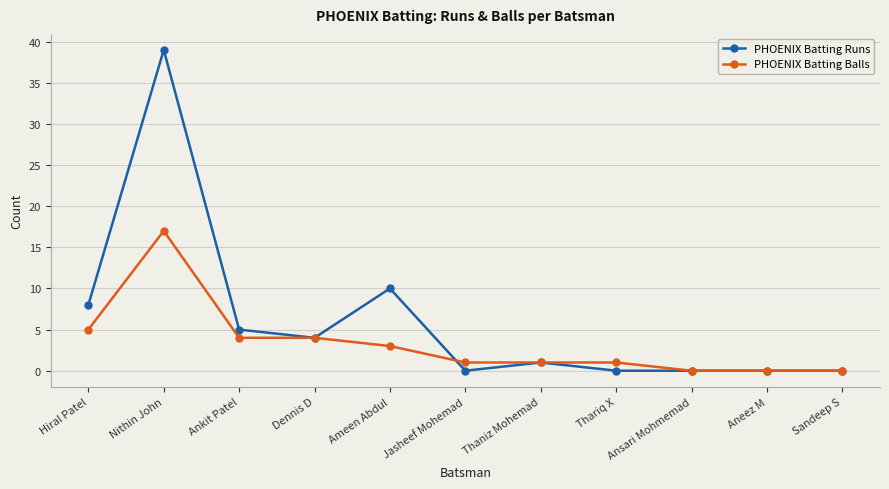

At how many categories does at least one series exceed 24?

1